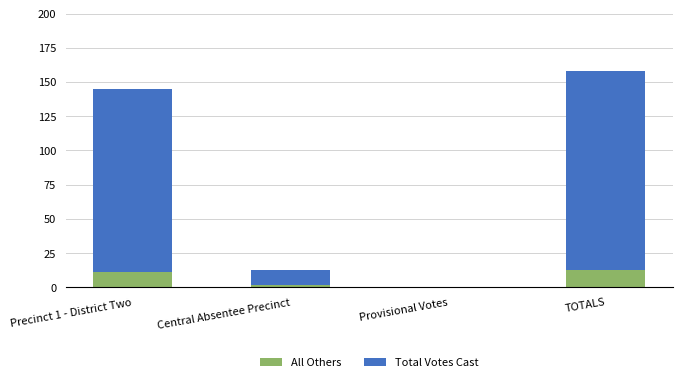

At which category is the sum across all series the highest?

TOTALS